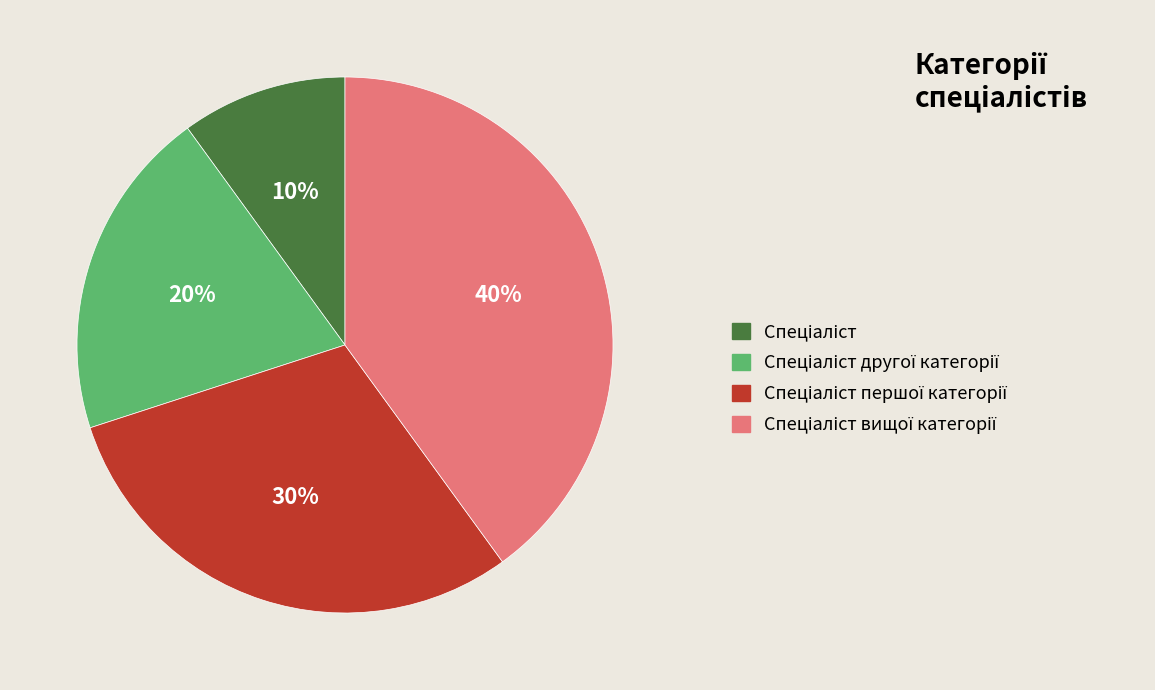

Is there any slice that represents more than half of the pie?

No